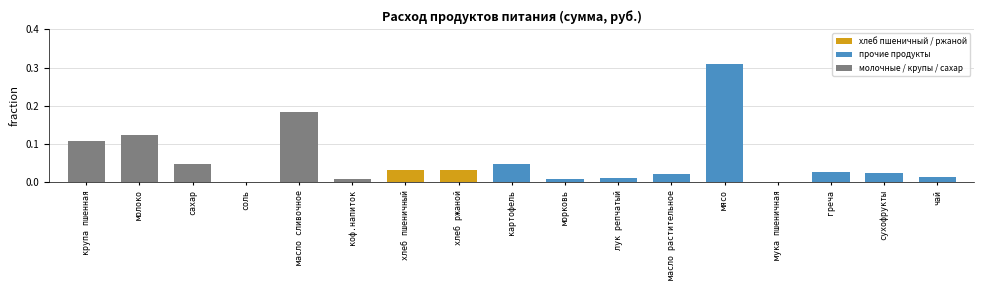

Does the chart contain stacked bars?

No